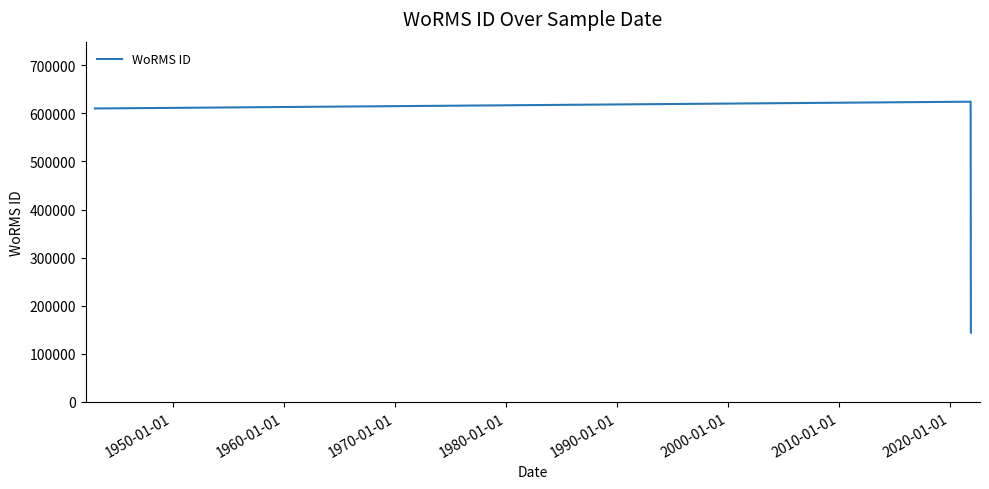

Approximately how many times larger is the value at 2000-01-01 compared to 1970-01-01?

1.0